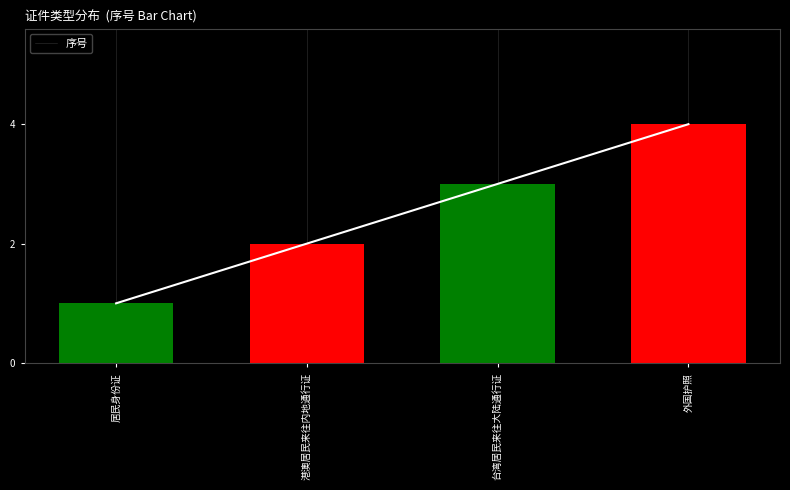

What is the label of the 3rd bar from the left?

台湾居民来往大陆通行证